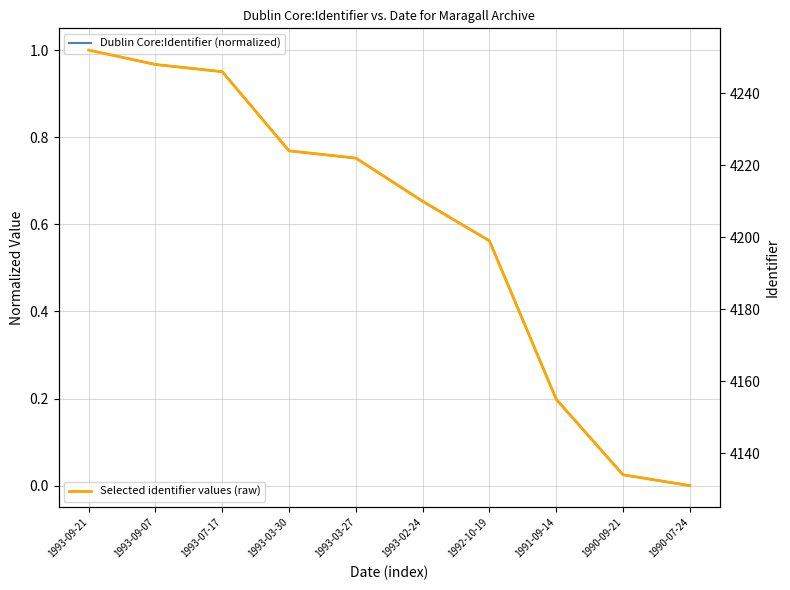

At which category is the sum across all series the highest?

1993-09-21